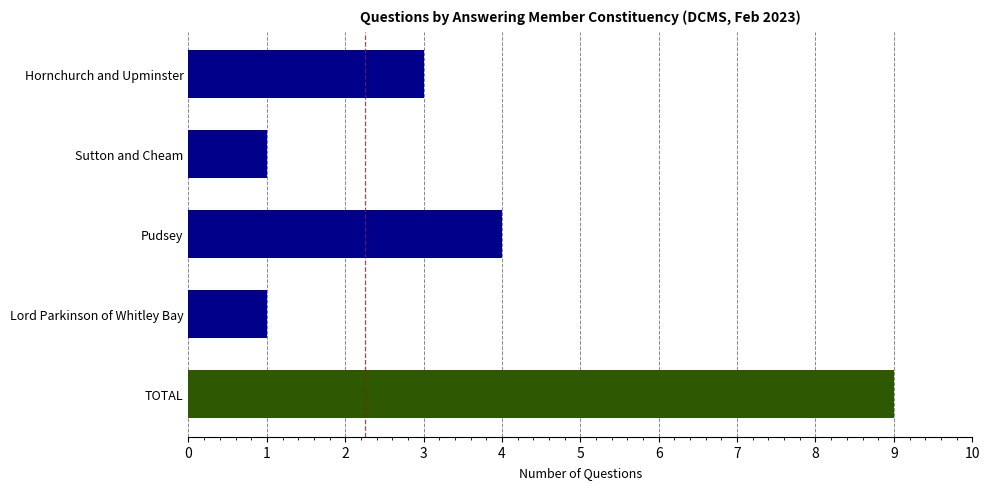

What is the minimum value shown in the chart?

1